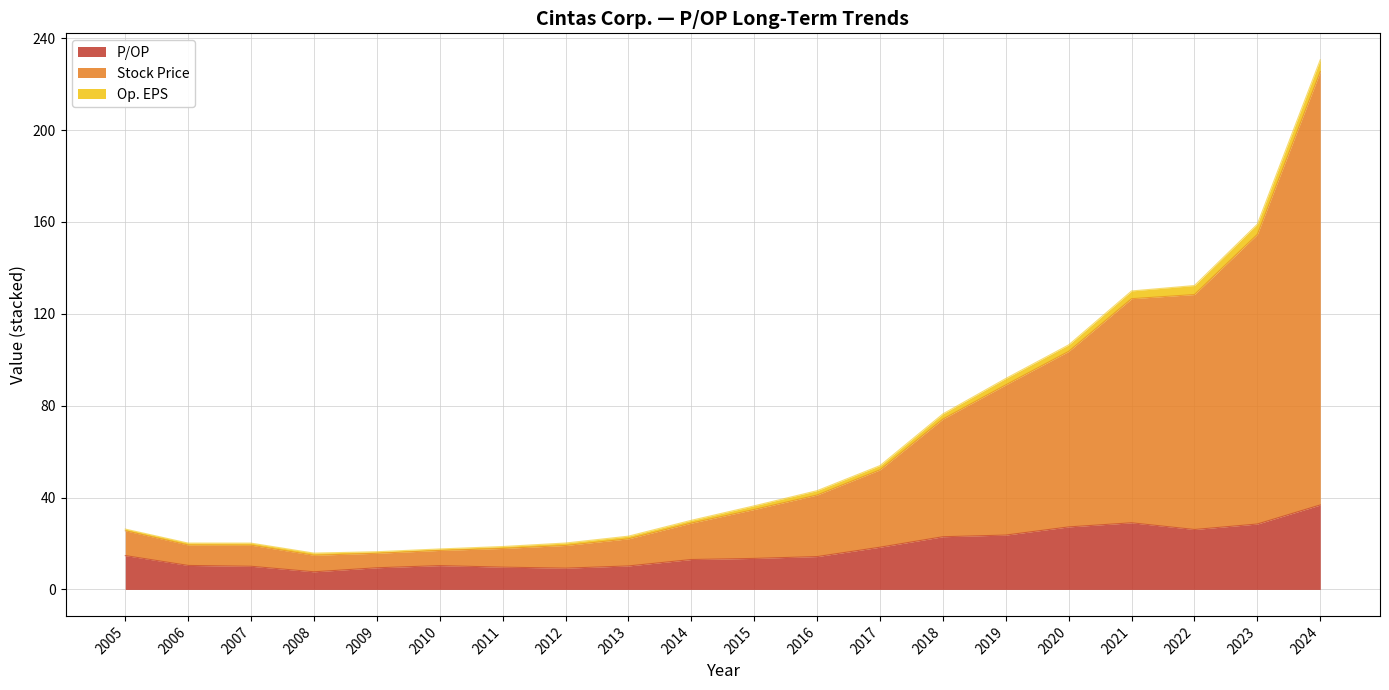

How many lines are shown in the chart?

3